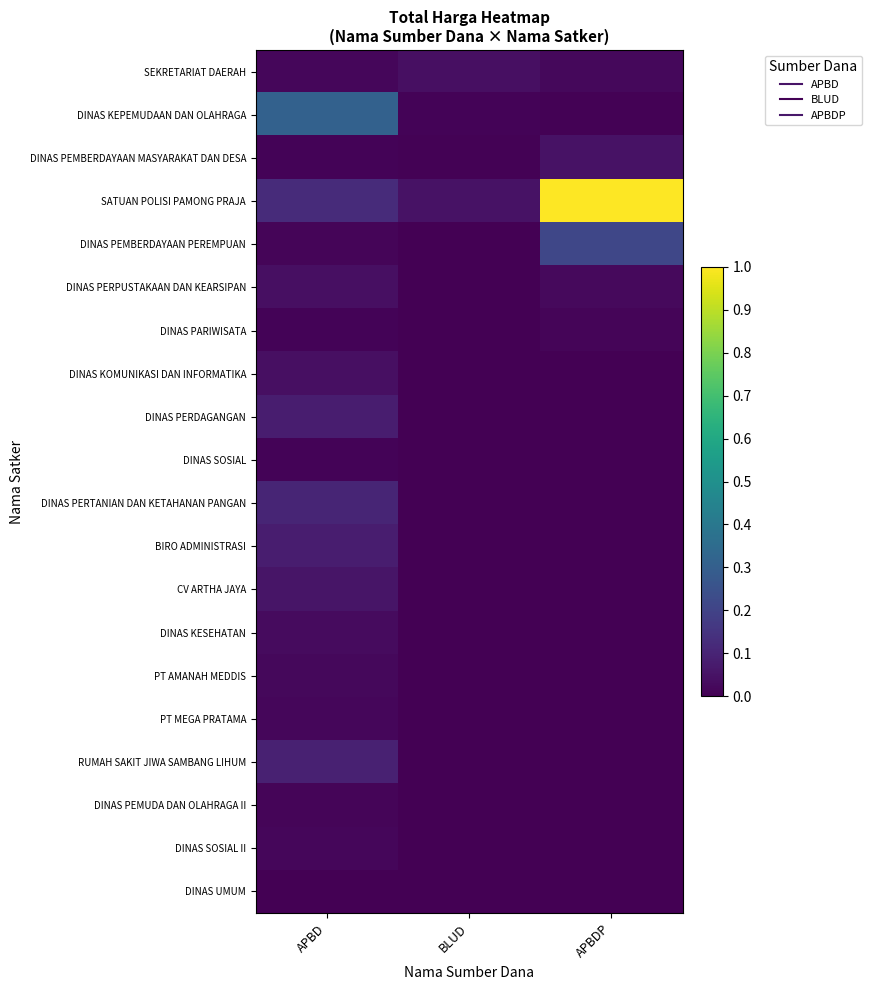

Reading left to right, transcribe all the data shown in this chart.

SEKRETARIAT DAERAH: APBD=0.0	BLUD=0.0	APBDP=0.0
DINAS KEPEMUDAAN DAN OLAHRAGA: APBD=0.3	BLUD=0.0	APBDP=0.0
DINAS PEMBERDAYAAN MASYARAKAT DAN DESA: APBD=0.0	BLUD=0.0	APBDP=0.0
SATUAN POLISI PAMONG PRAJA: APBD=0.1	BLUD=0.0	APBDP=1.0
DINAS PEMBERDAYAAN PEREMPUAN: APBD=0.0	BLUD=0.0	APBDP=0.2
DINAS PERPUSTAKAAN DAN KEARSIPAN: APBD=0.0	BLUD=0.0	APBDP=0.0
DINAS PARIWISATA: APBD=0.0	BLUD=0.0	APBDP=0.0
DINAS KOMUNIKASI DAN INFORMATIKA: APBD=0.0	BLUD=0.0	APBDP=0.0
DINAS PERDAGANGAN: APBD=0.1	BLUD=0.0	APBDP=0.0
DINAS SOSIAL: APBD=0.0	BLUD=0.0	APBDP=0.0
DINAS PERTANIAN DAN KETAHANAN PANGAN: APBD=0.1	BLUD=0.0	APBDP=0.0
BIRO ADMINISTRASI: APBD=0.1	BLUD=0.0	APBDP=0.0
CV ARTHA JAYA: APBD=0.1	BLUD=0.0	APBDP=0.0
DINAS KESEHATAN: APBD=0.0	BLUD=0.0	APBDP=0.0
PT AMANAH MEDDIS: APBD=0.0	BLUD=0.0	APBDP=0.0
PT MEGA PRATAMA: APBD=0.0	BLUD=0.0	APBDP=0.0
RUMAH SAKIT JIWA SAMBANG LIHUM: APBD=0.1	BLUD=0.0	APBDP=0.0
DINAS PEMUDA DAN OLAHRAGA II: APBD=0.0	BLUD=0.0	APBDP=0.0
DINAS SOSIAL II: APBD=0.0	BLUD=0.0	APBDP=0.0
DINAS UMUM: APBD=0.0	BLUD=0.0	APBDP=0.0